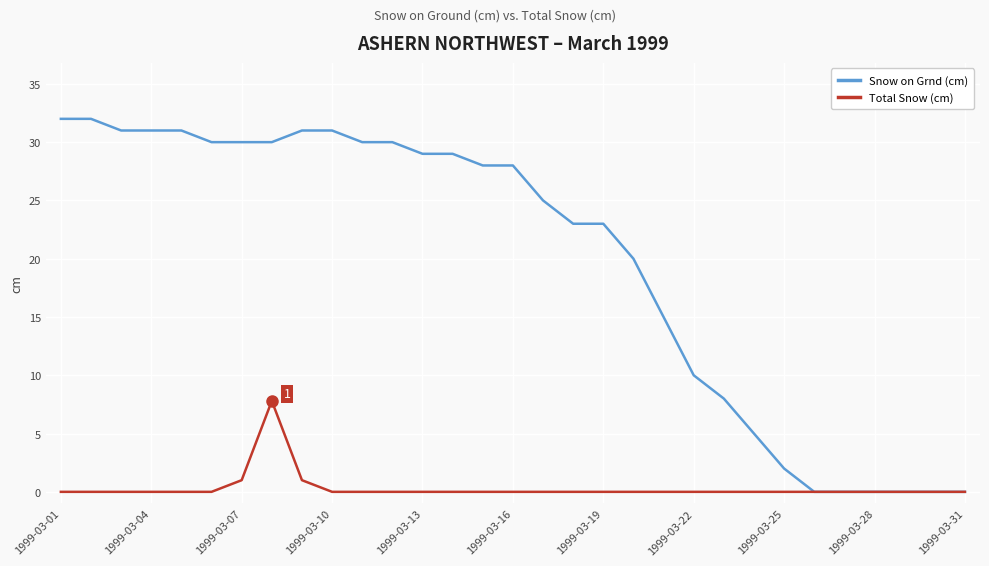

Rank the series by their maximum value, from lowest to highest.

Total Snow (cm), Snow on Grnd (cm)